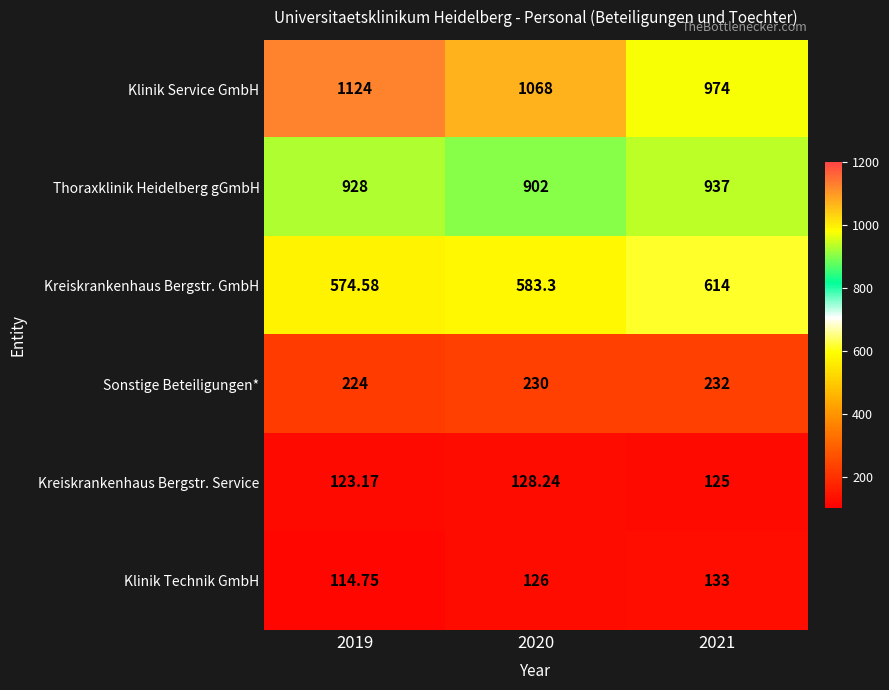

What is the difference between the highest and lowest values at 2020?

942.0